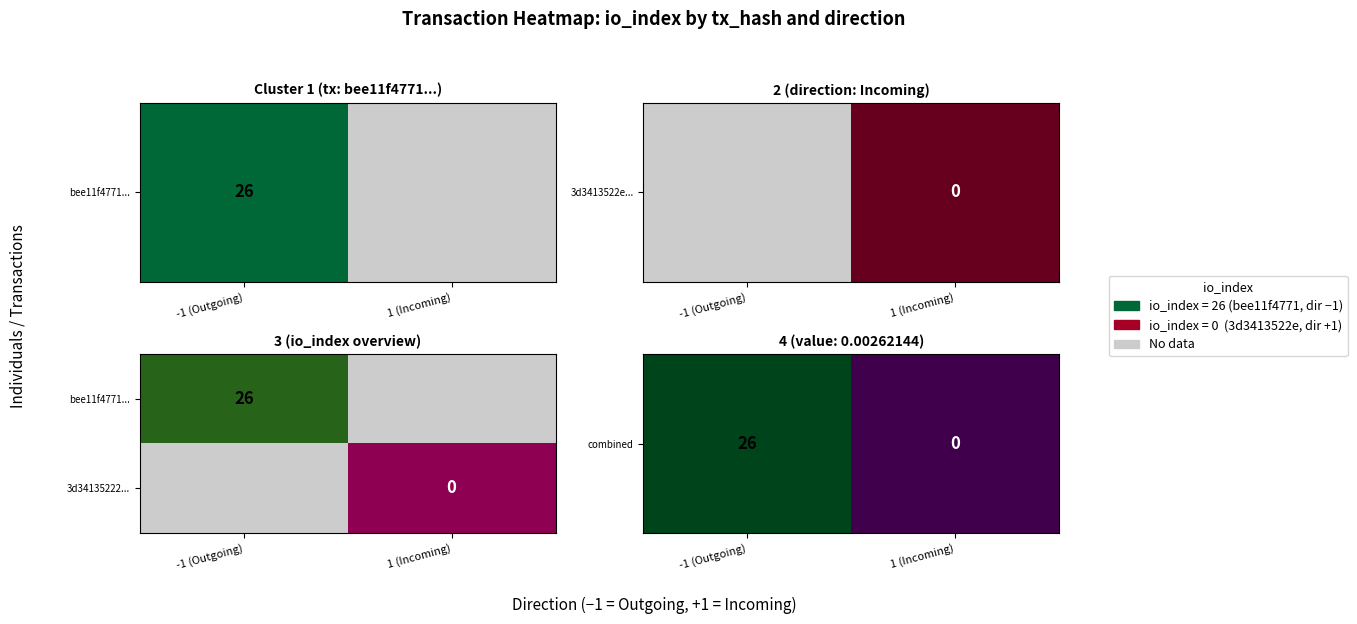

Which has a higher value, 1 (Incoming) or -1 (Outgoing)?

-1 (Outgoing)